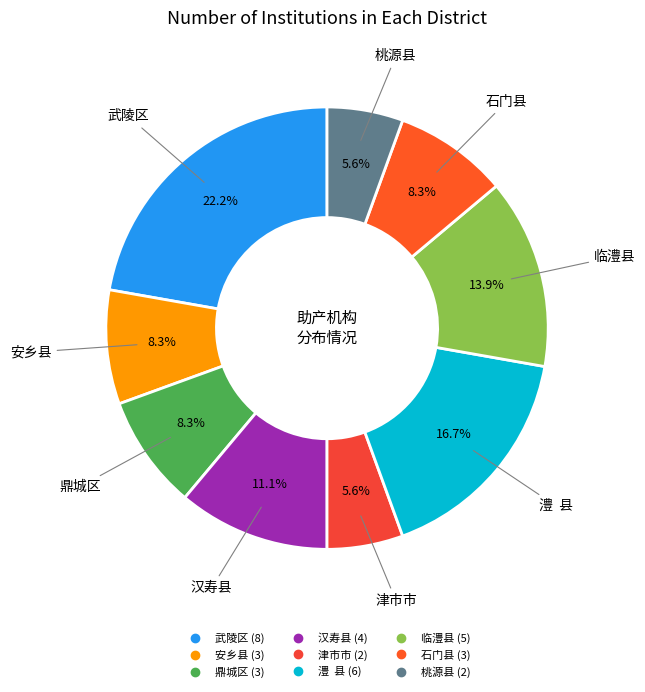

Does 武陵区 account for over 50% of the chart?

No